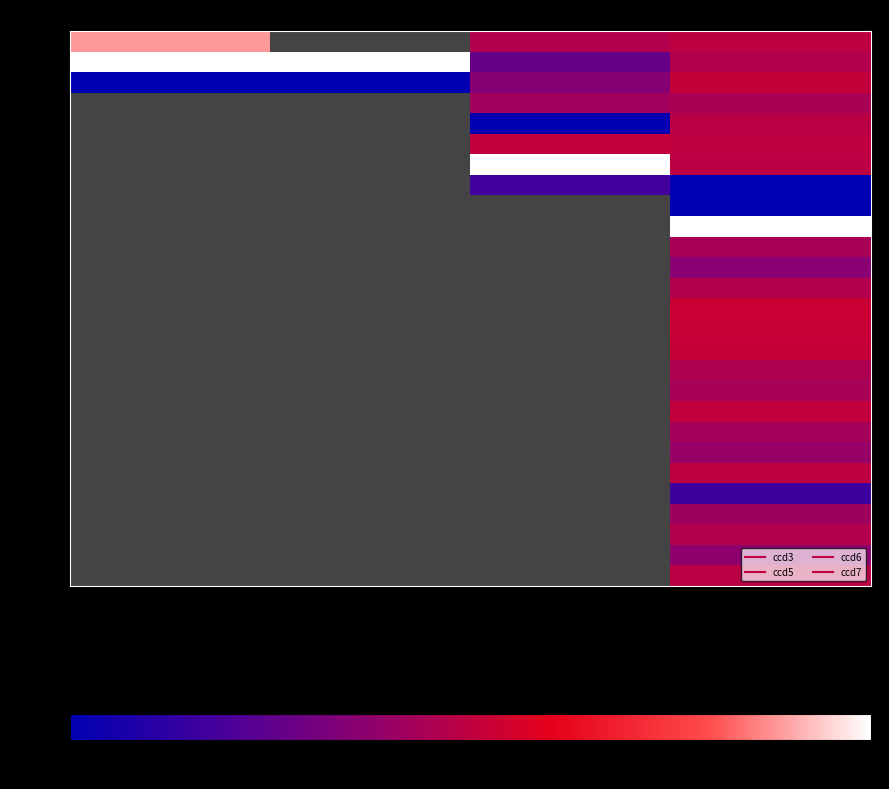

Count the number of categories in the chart.

4